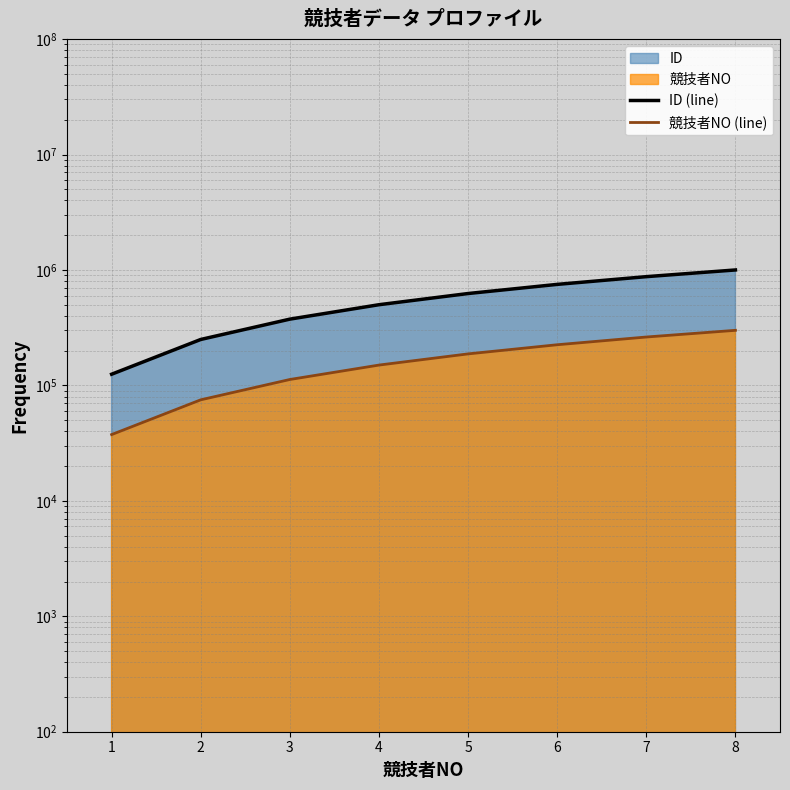

What is the greatest value displayed?

1000000